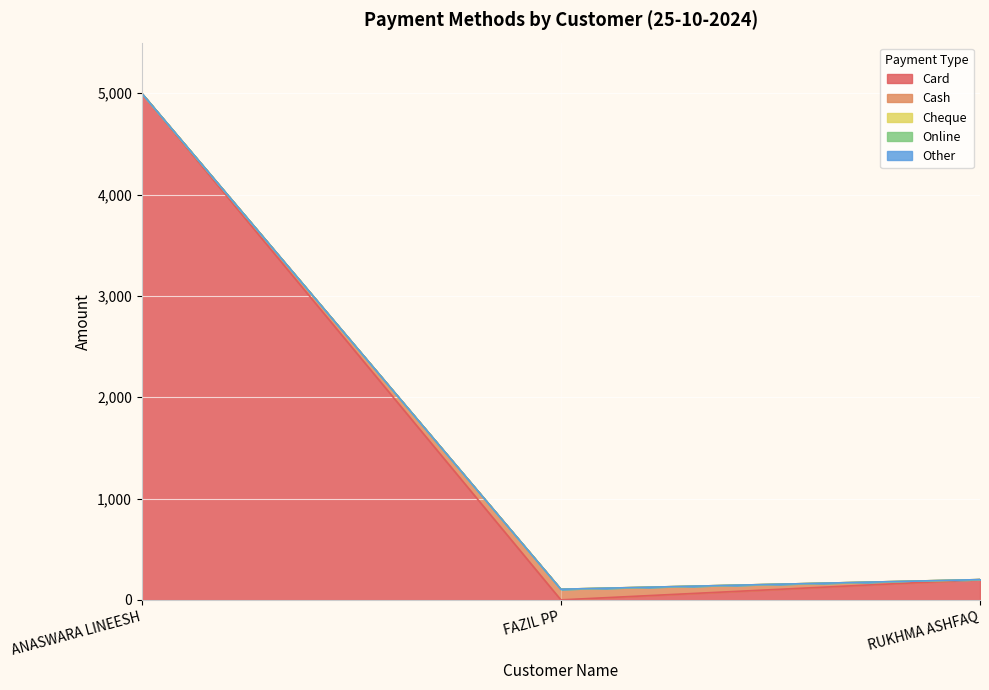

What is the total value across all series at FAZIL PP?

105